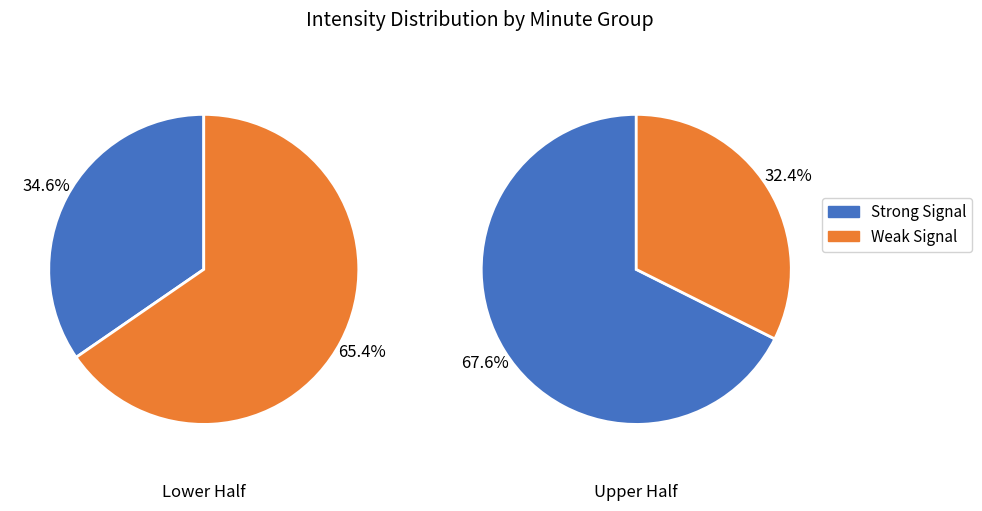

To the nearest percent, what is the combined percentage of 0 and 1?

100%